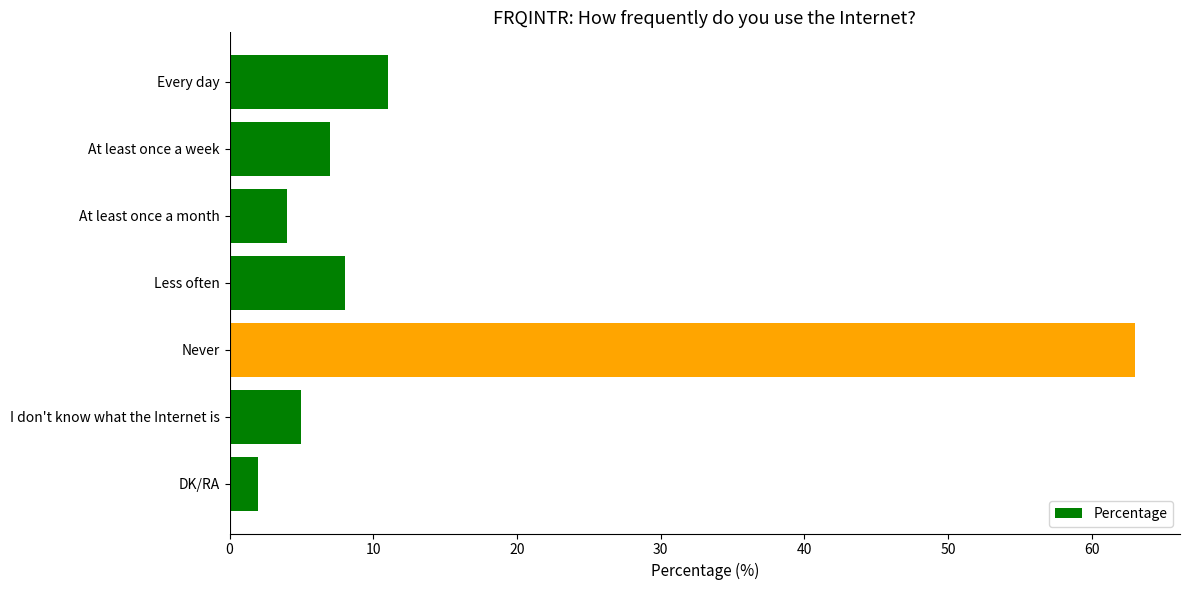

Reading top to bottom, list all the values displayed in this chart.

Every day=11	At least once a week=7	At least once a month=4	Less often=8	Never=63	I don't know what the Internet is=5	DK/RA=2